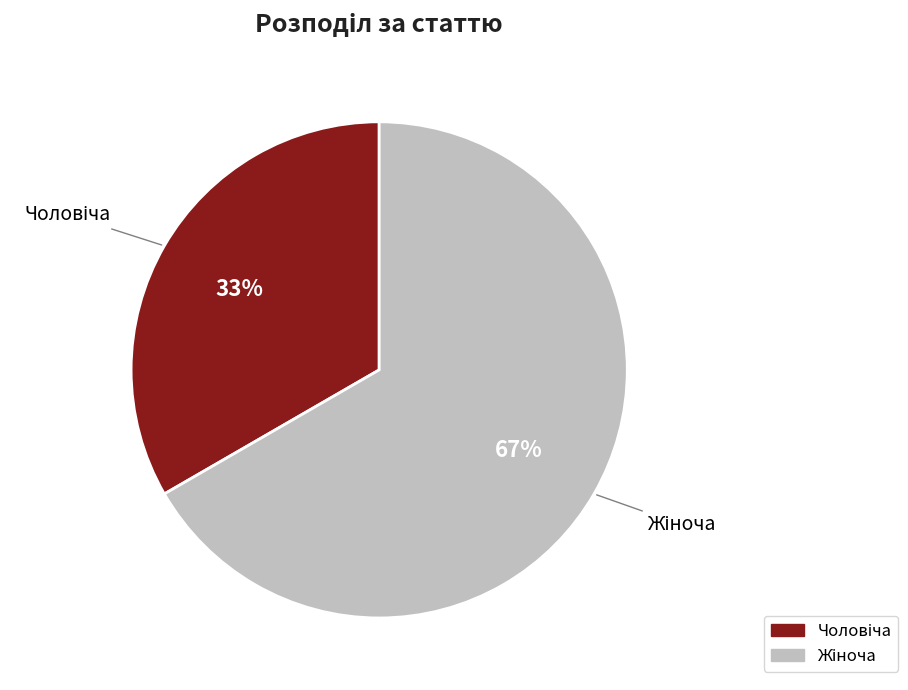

To the nearest percent, what is the average slice percentage?

50%